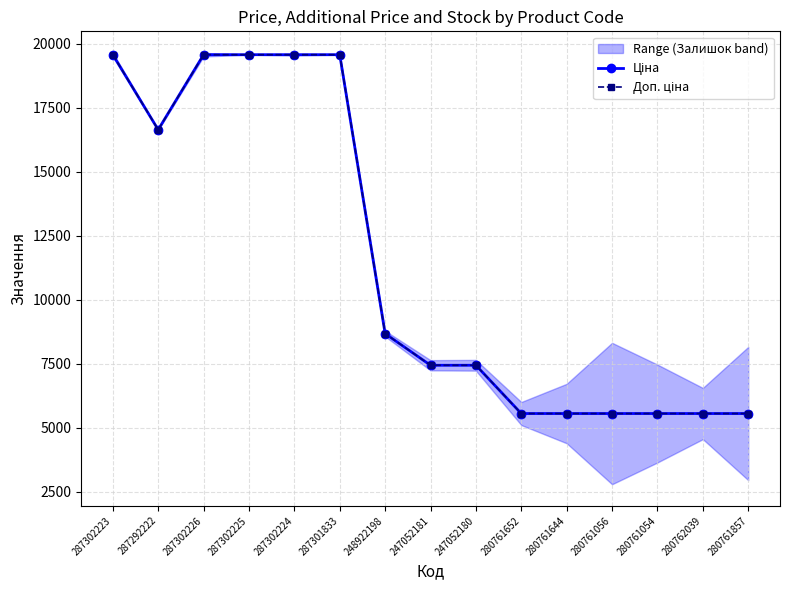

Which series has the largest total across all categories?

Ціна